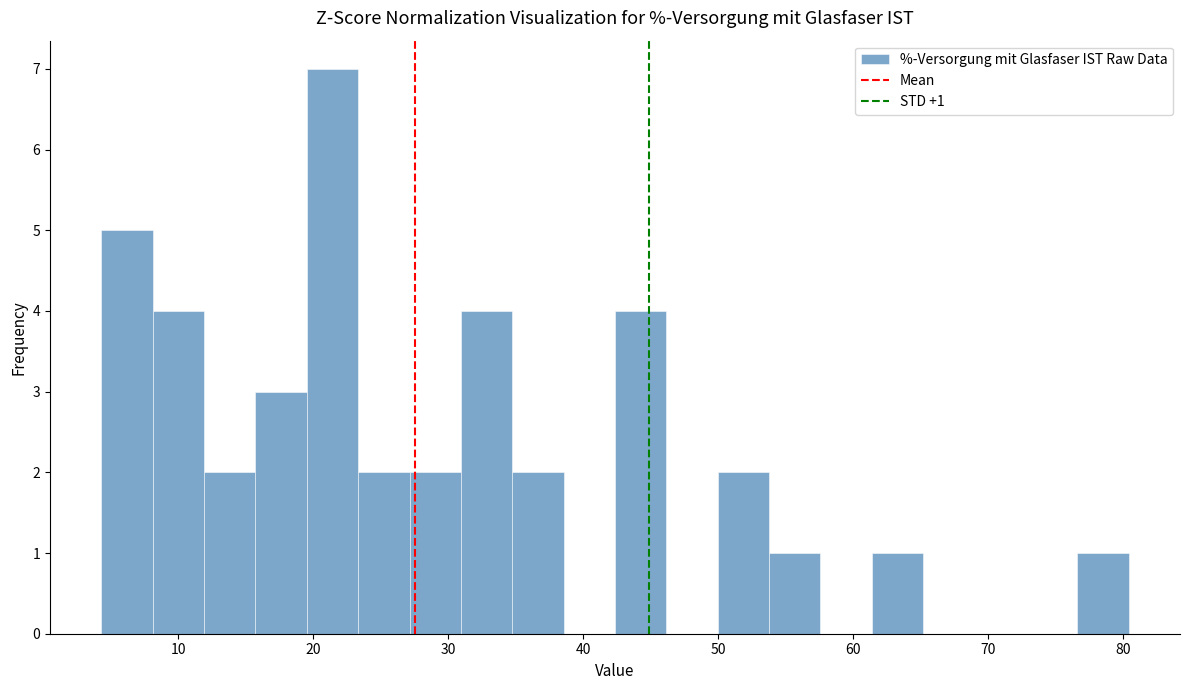

Read against the x-axis, roughly where is the centre of the tallest bar?

21